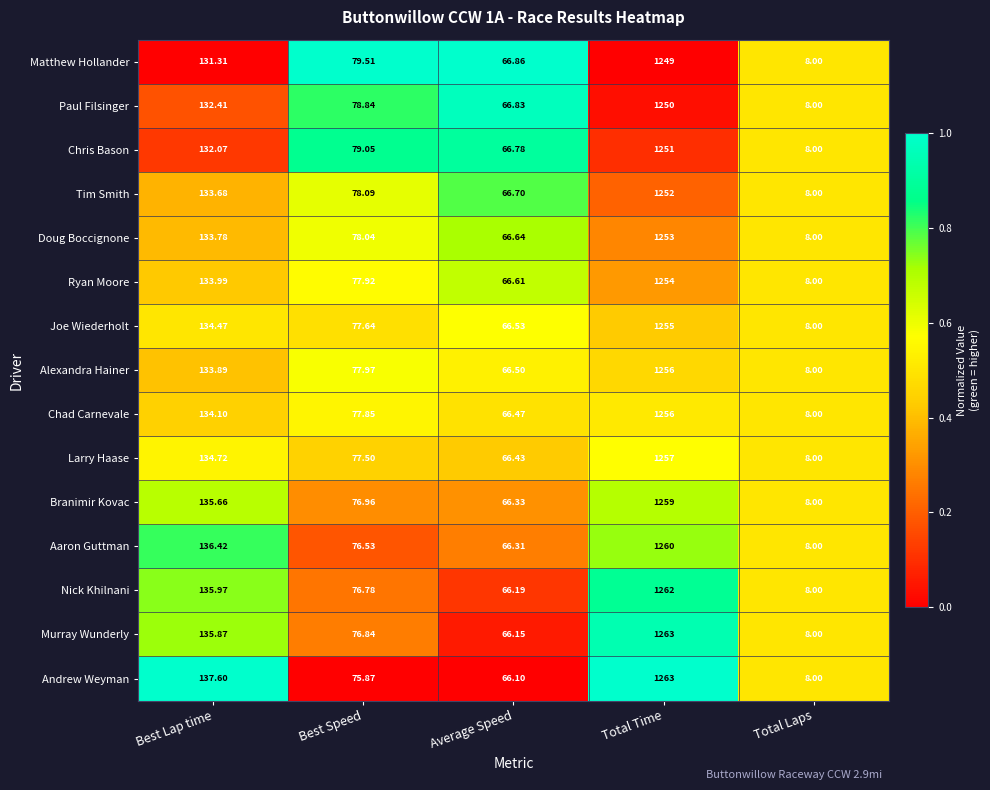

Where is Aaron Guttman nearest to the value 634?

Best Lap time